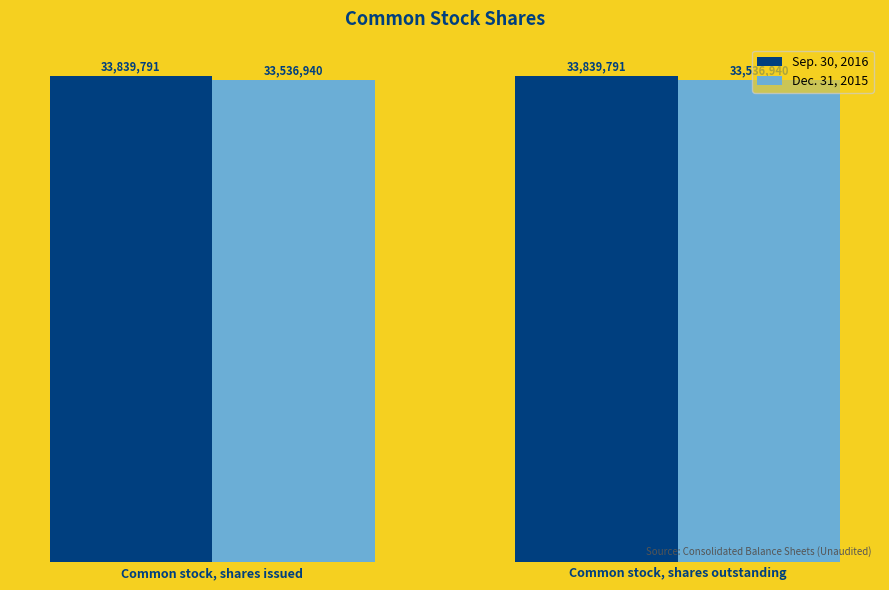

At Common stock, shares issued, list the series in order from smallest to largest.

Dec. 31, 2015, Sep. 30, 2016